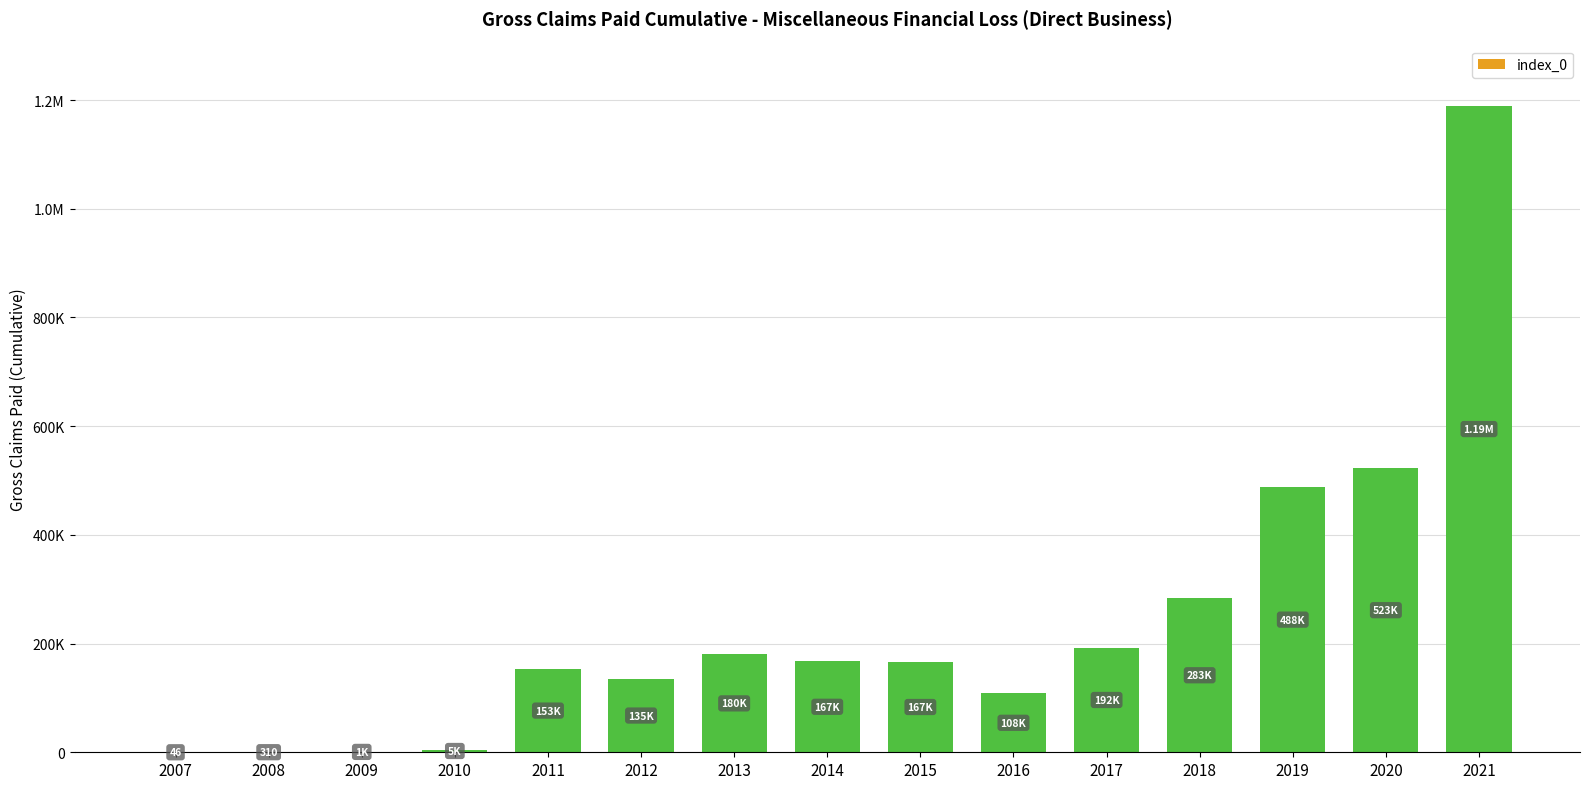

What is the difference between the values at 2009 and 2010?

3366.0